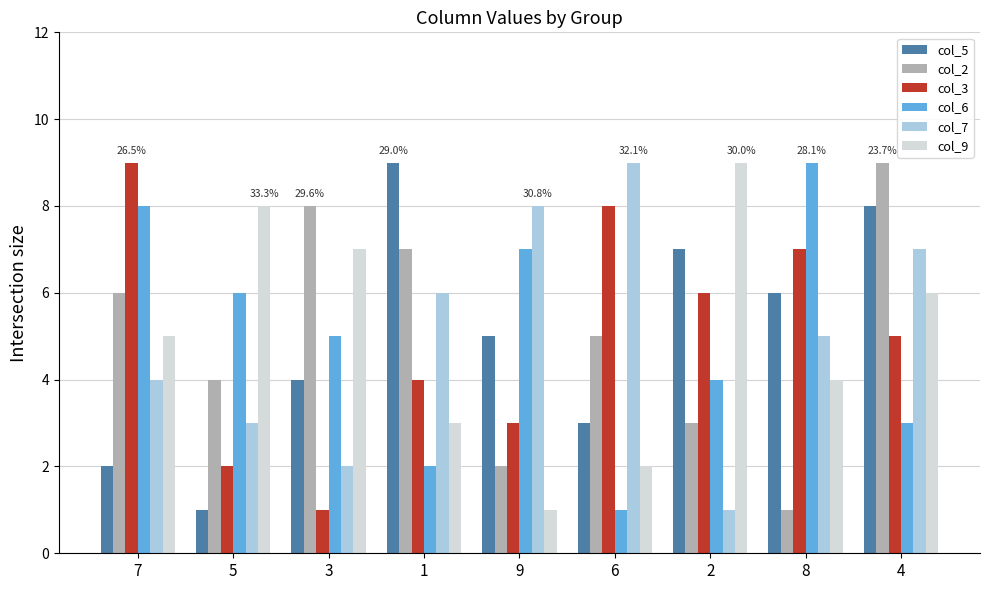

How many bars are there in each group?

6